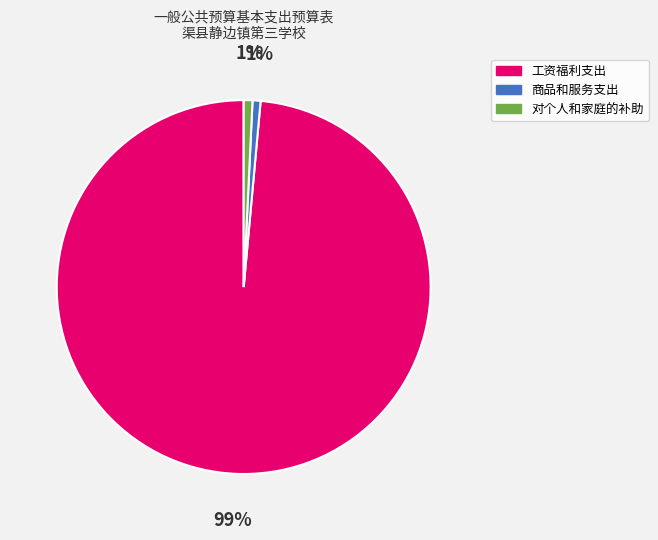

Is the sum of 对个人和家庭的补助 and 商品和服务支出 greater than half?

No